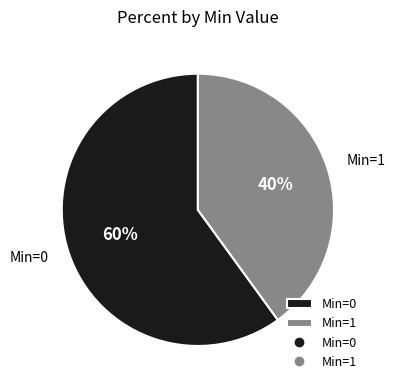

How many slices are in this pie chart?

2